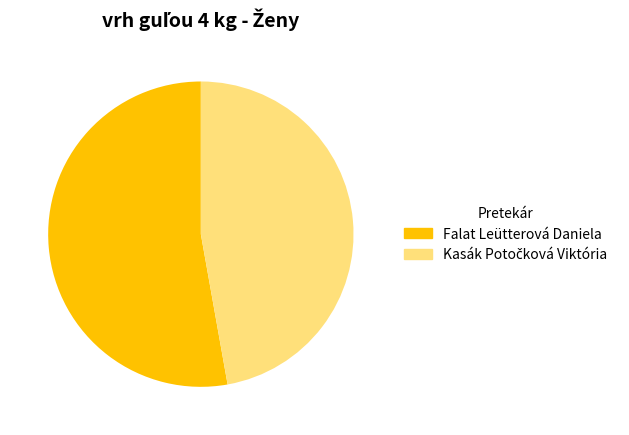

To the nearest percent, what is the average slice percentage?

50%